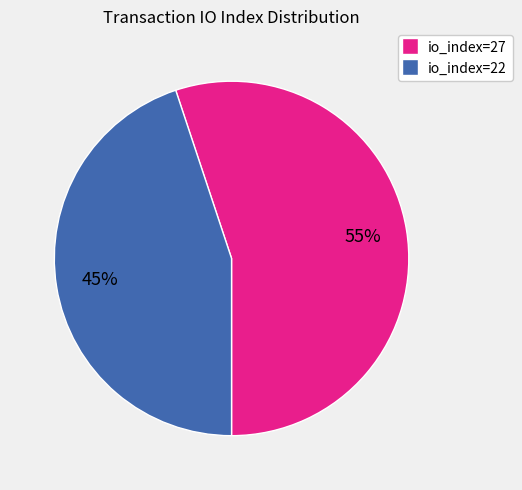

Which category accounts for the majority?

io_index=27